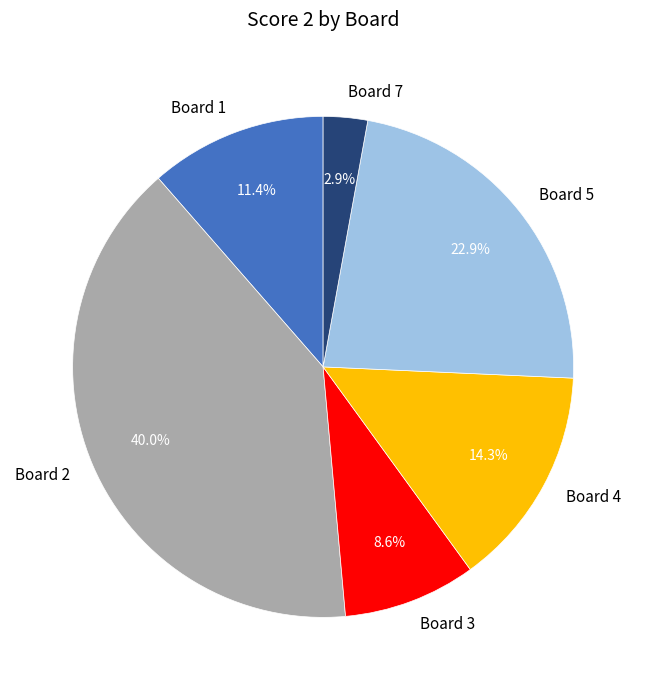

How many slices are in this pie chart?

6